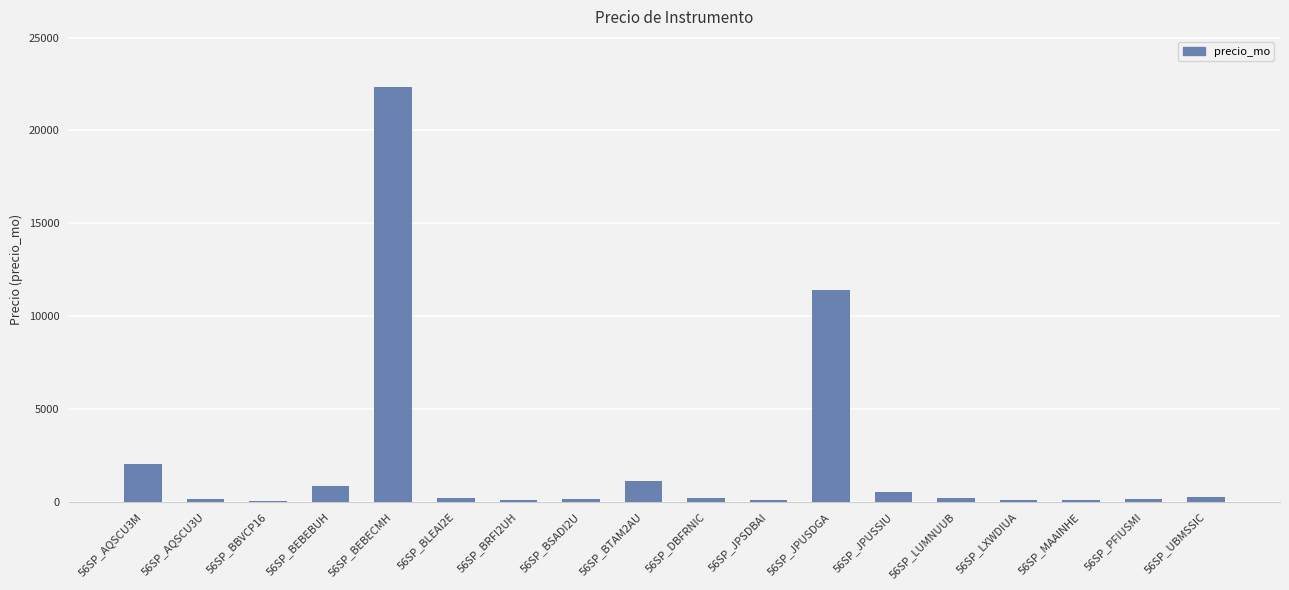

What is the change in value from 56SP_AQSCU3M to 56SP_BEBEBUH?

-1162.4